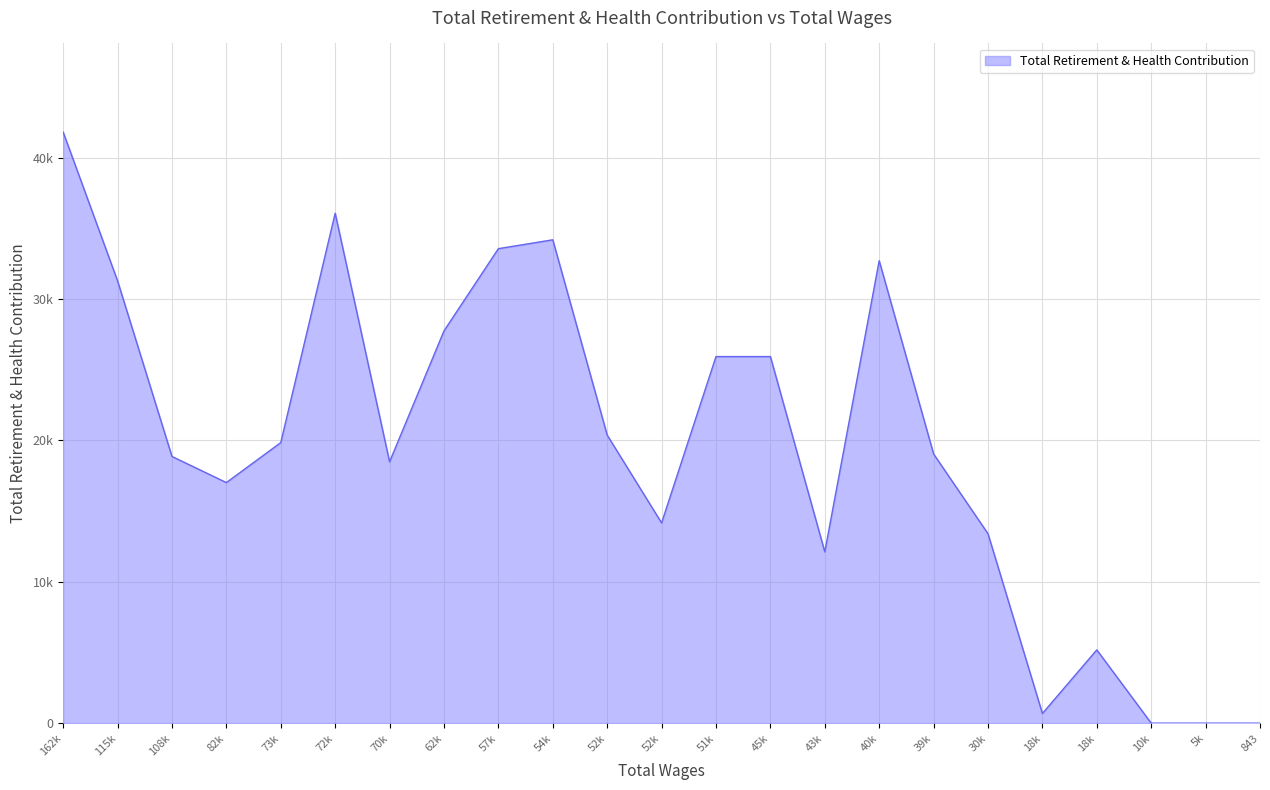

Is this an area chart (filled region under the line)?

Yes